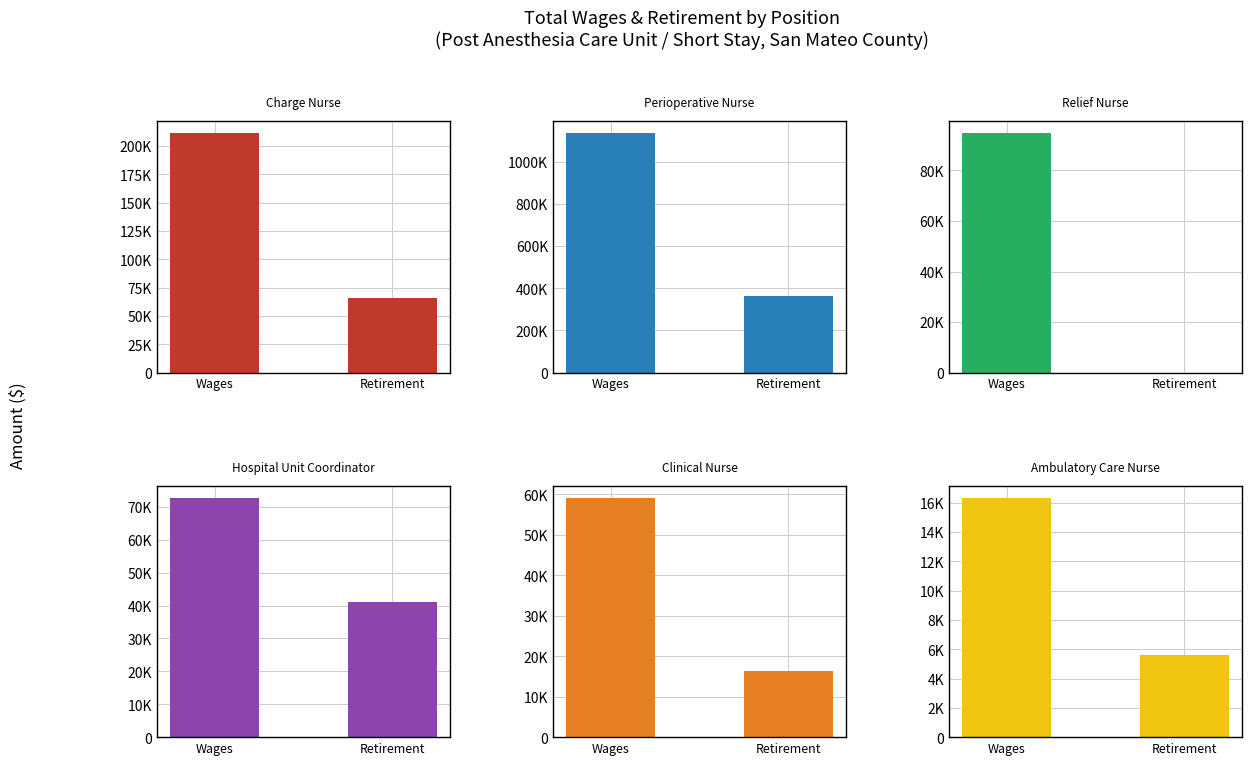

True or false: Perioperative Nurse has a value of 1757626 at Wages.

False